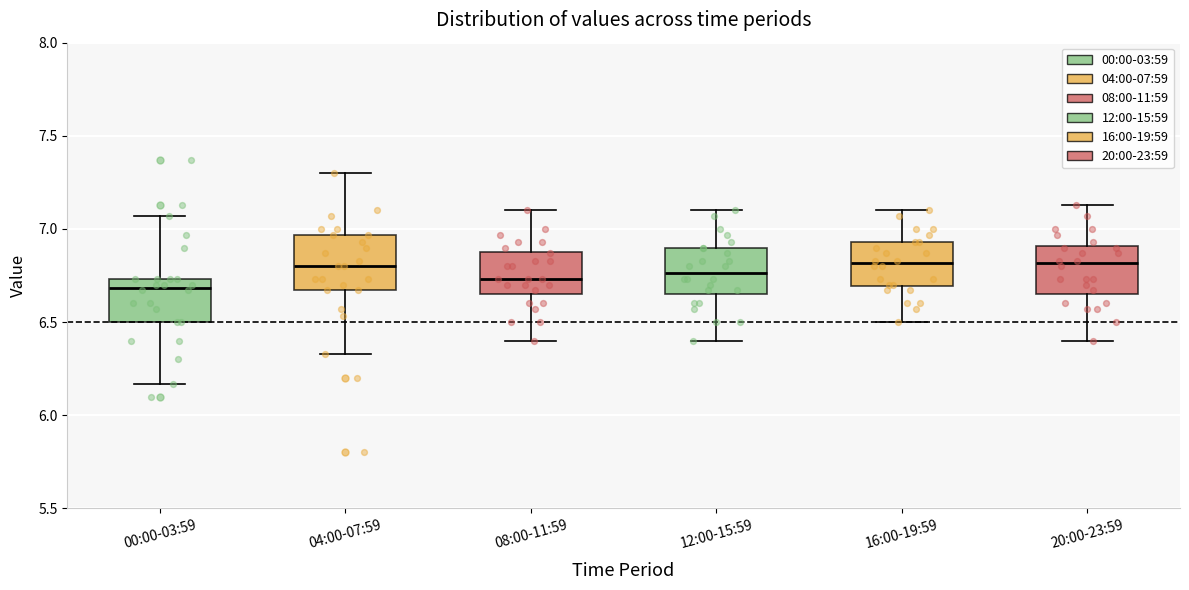

Reading left to right, transcribe this box plot: for each box, give where its median line is, the range the box spans, and where its two whiskers end, as read against the y-axis. The values are not printed on the chart, so give them approximately, as read against the axis.

00:00-03:59: median 6.70, box 6.50 to 6.75, whiskers 6.15 to 7.05
04:00-07:59: median 6.80, box 6.65 to 6.95, whiskers 6.35 to 7.30
08:00-11:59: median 6.75, box 6.65 to 6.90, whiskers 6.40 to 7.10
12:00-15:59: median 6.75, box 6.65 to 6.90, whiskers 6.40 to 7.10
16:00-19:59: median 6.80, box 6.70 to 6.95, whiskers 6.50 to 7.10
20:00-23:59: median 6.80, box 6.65 to 6.90, whiskers 6.40 to 7.15